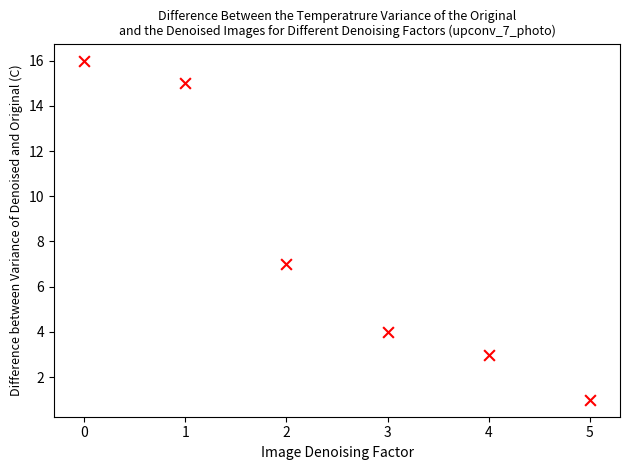

What Y value in the scatter plot is closest to 8?

7